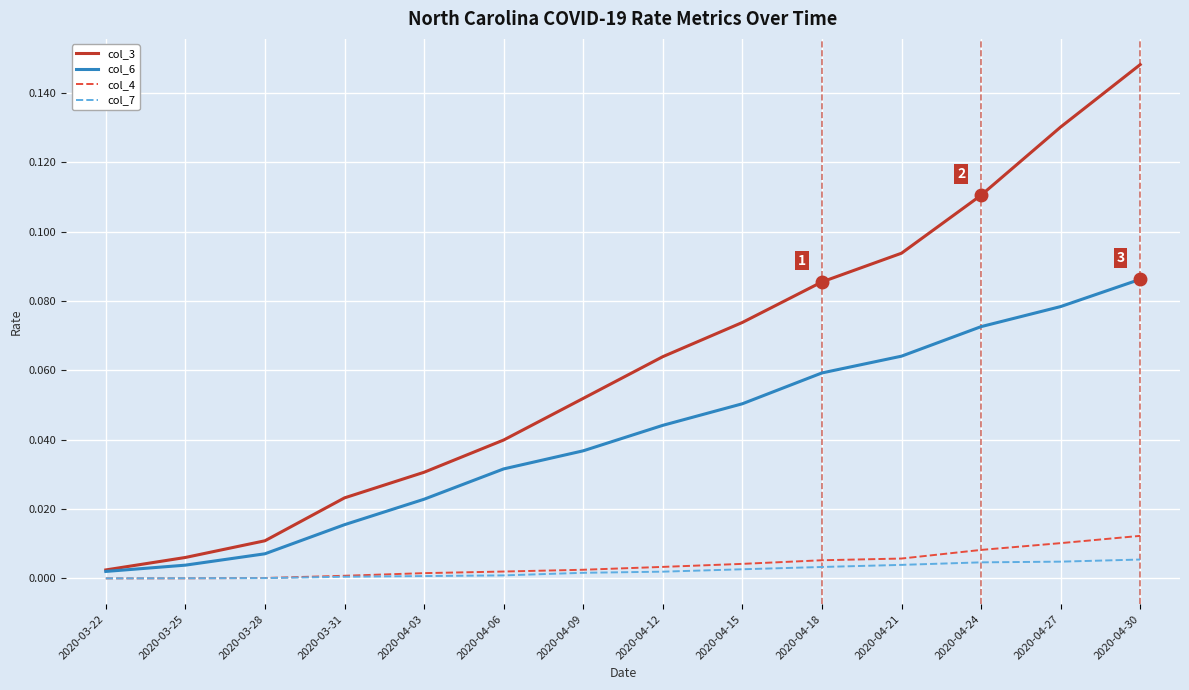

Between 2020-04-06 and 2020-04-15, which series saw the biggest shift?

col_3